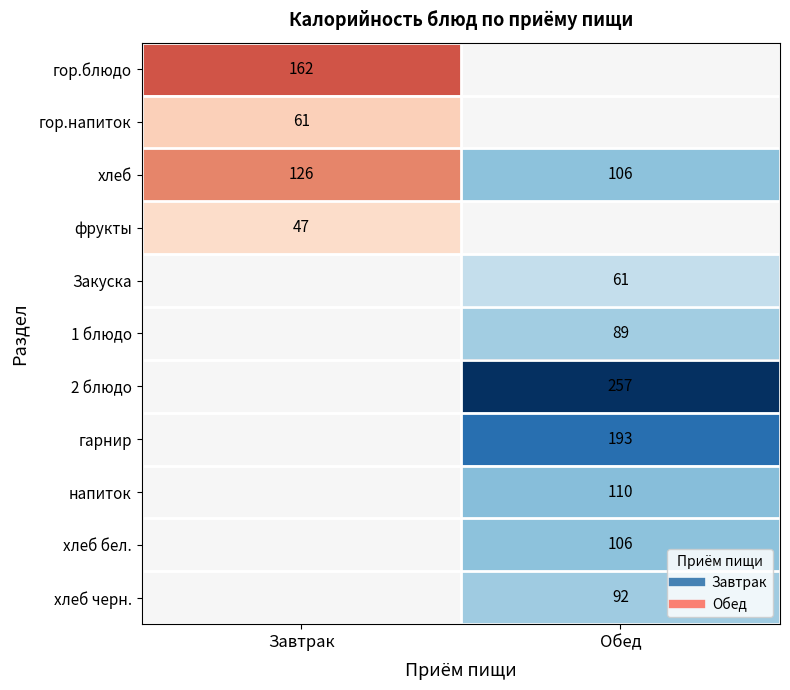

At which category is the sum across all series the highest?

Обед